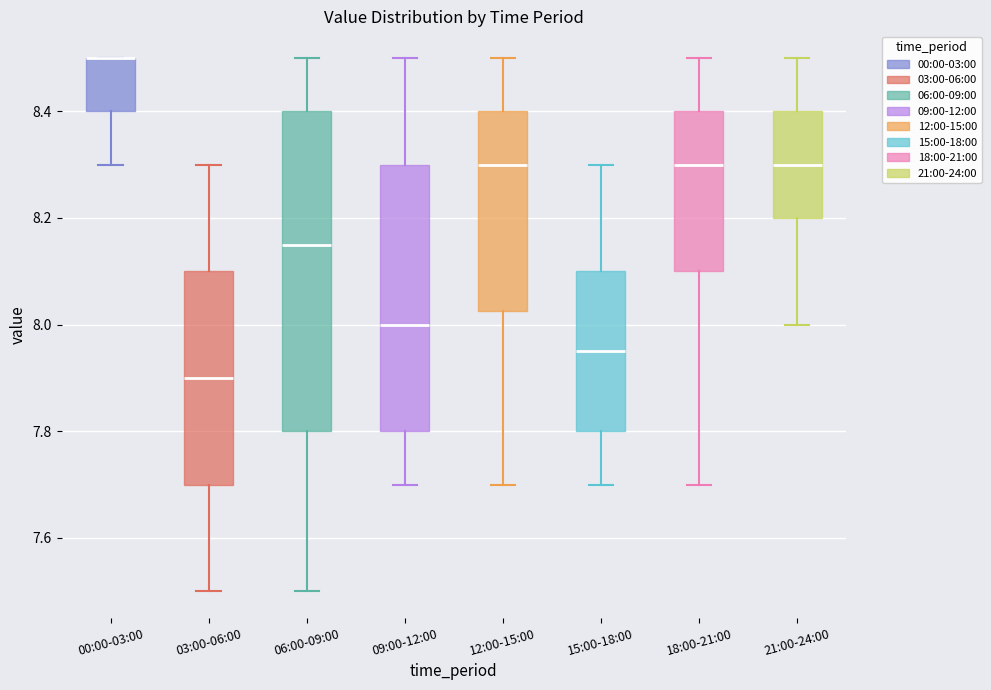

Where does the median line of the box for 21:00-24:00 sit on the y-axis? The values are not printed on the chart, so give them approximately, as read against the axis.

8.30